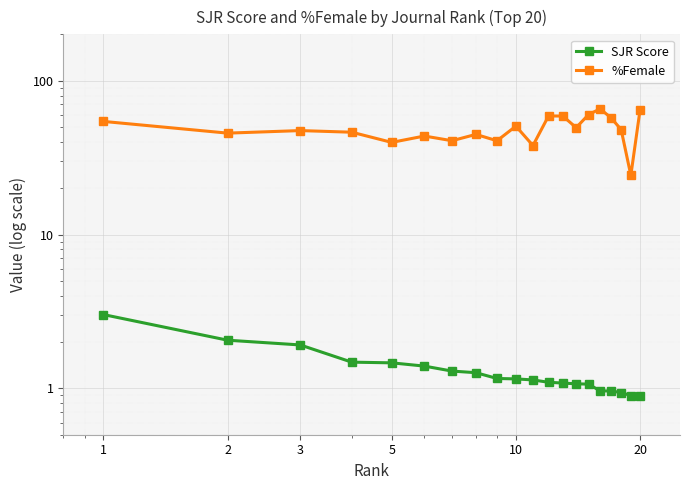

What is the difference between the maximum and minimum values in the %Female series?

41.3